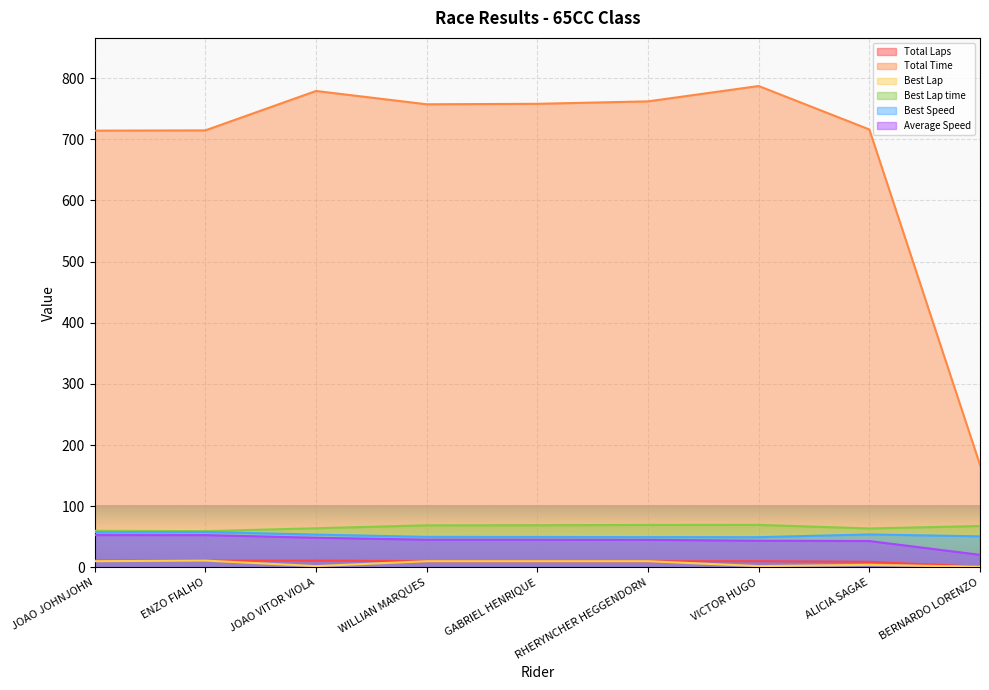

What is the minimum value shown in the chart?

1.0